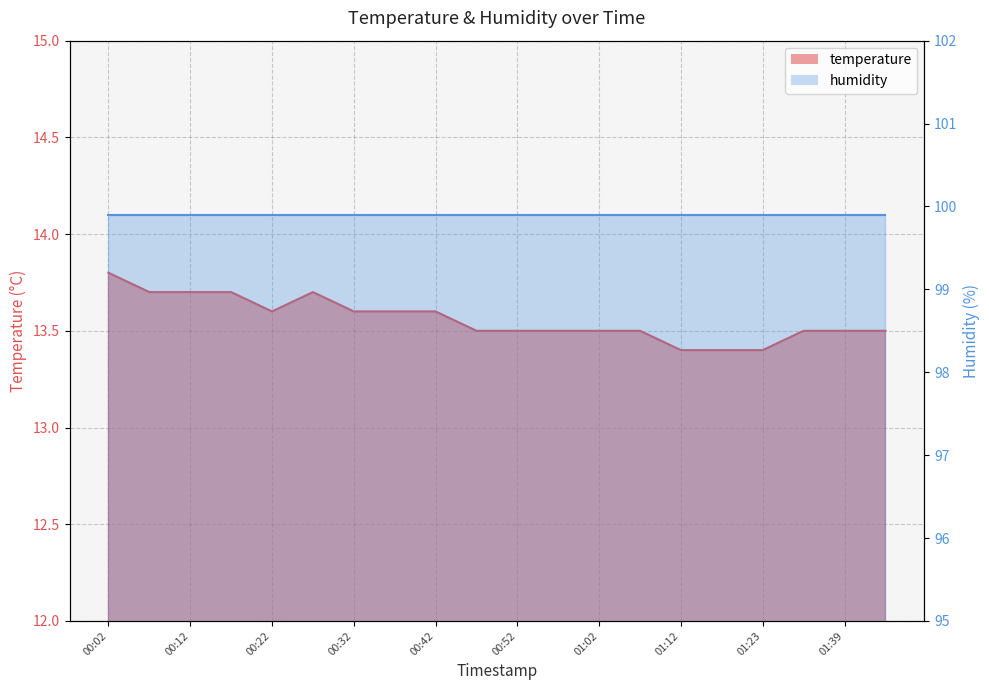

List the labels in order of value, largest first.

00:02, 00:07, 00:12, 00:17, 00:27, 00:22, 00:32, 00:37, 00:42, 00:47, 00:52, 00:57, 01:02, 01:07, 01:34, 01:39, 01:44, 01:12, 01:17, 01:23